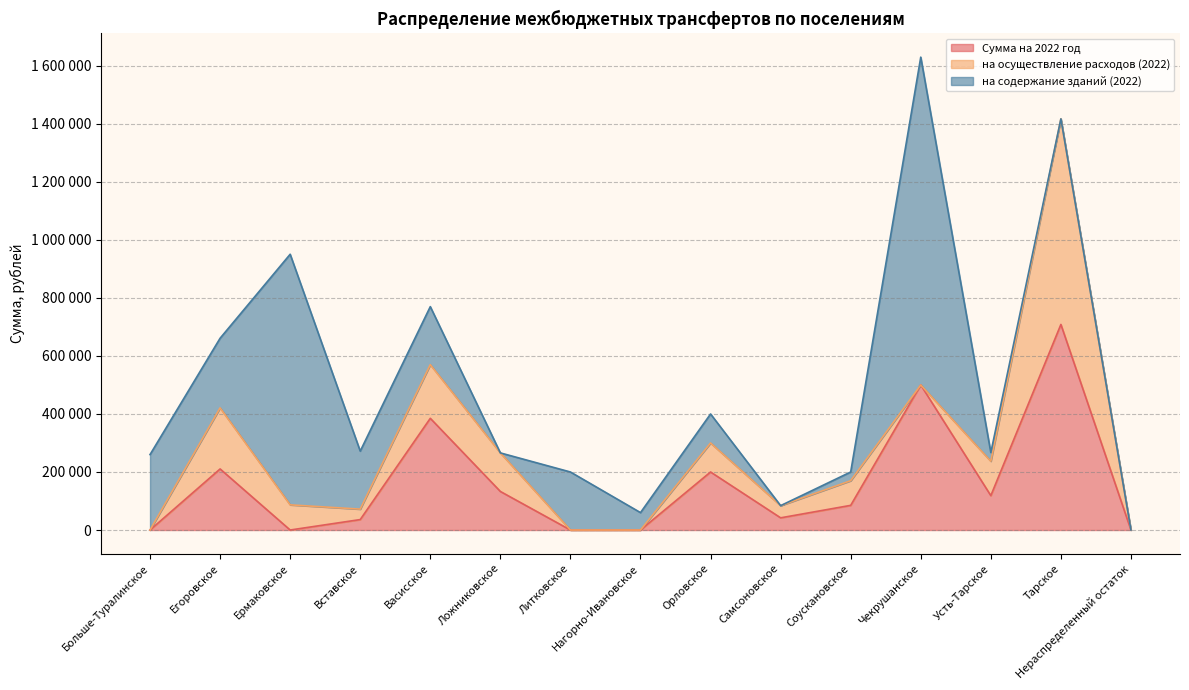

The value of Сумма на 2022 год at Ложниковское is 132900.0. True or false?

True